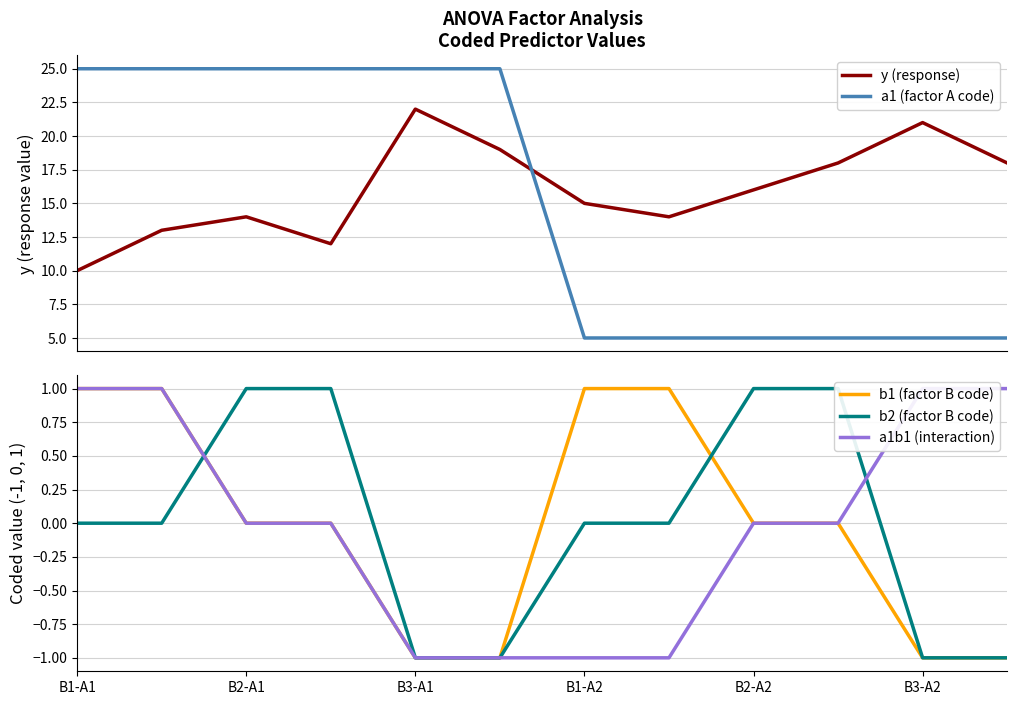

The value of b1 (factor B code) at B3-A2 is 0. True or false?

False